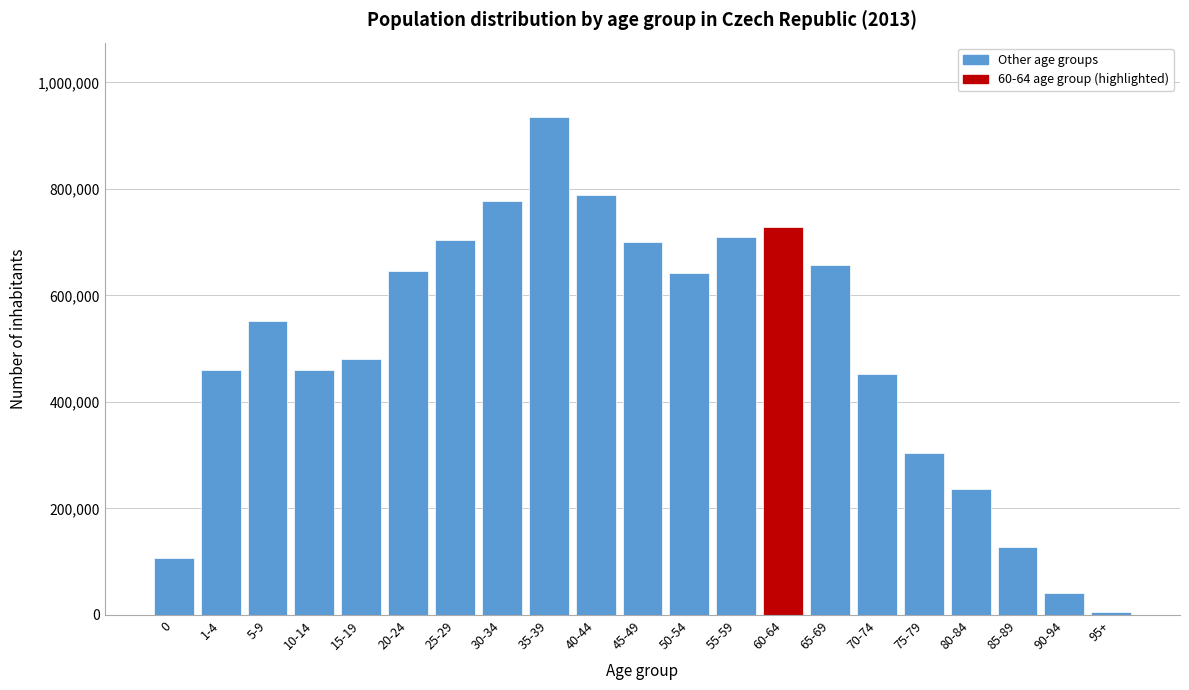

What is the greatest value displayed?

934397